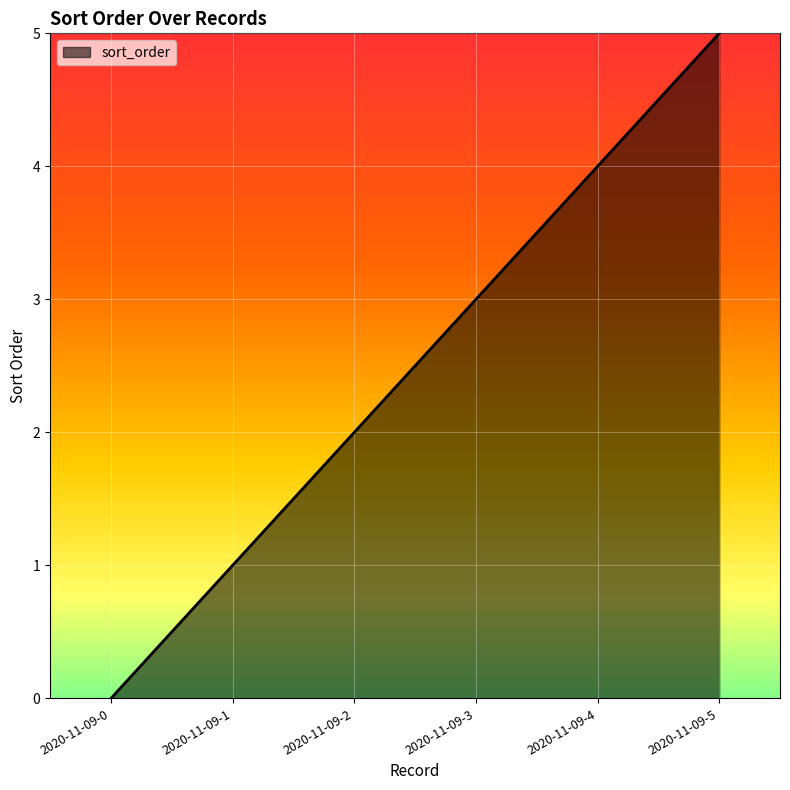

What is the sum of all values?

15